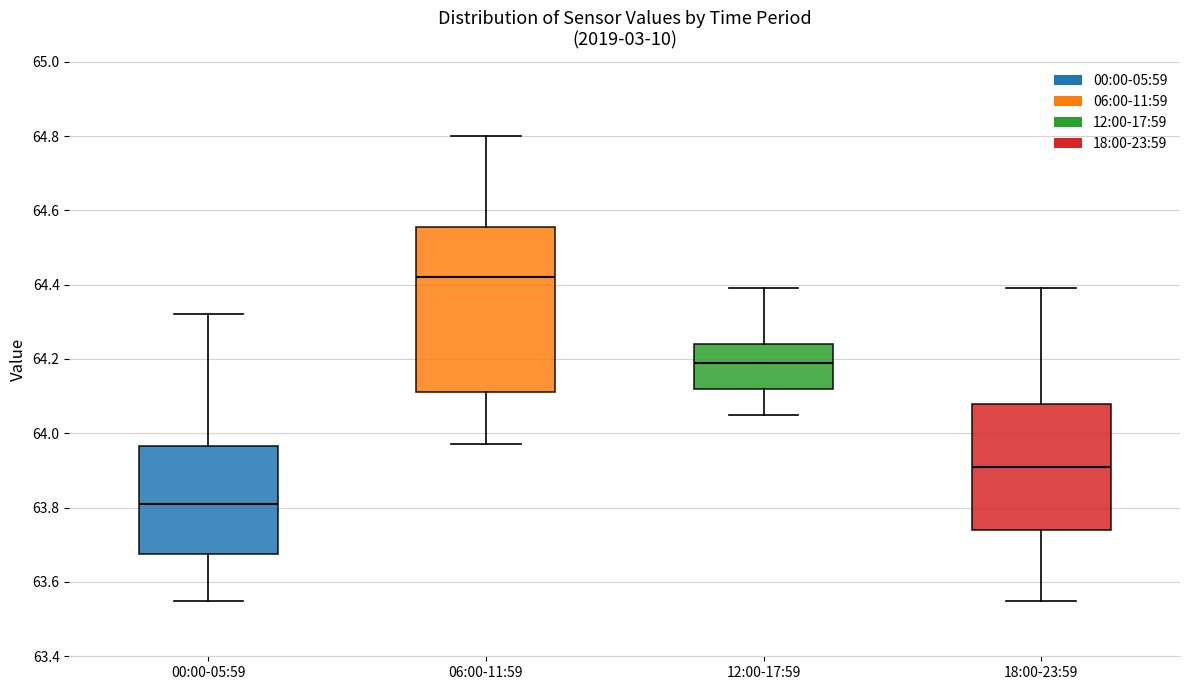

Which box is the tallest, from its lower edge to its upper edge?

06:00-11:59